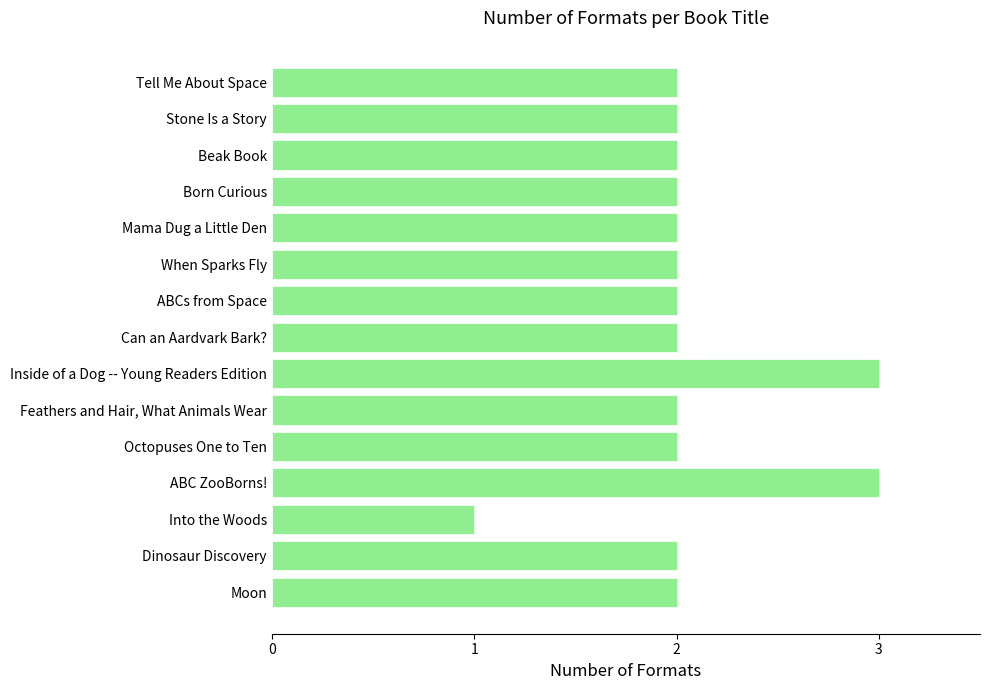

What is the sum of all values?

31